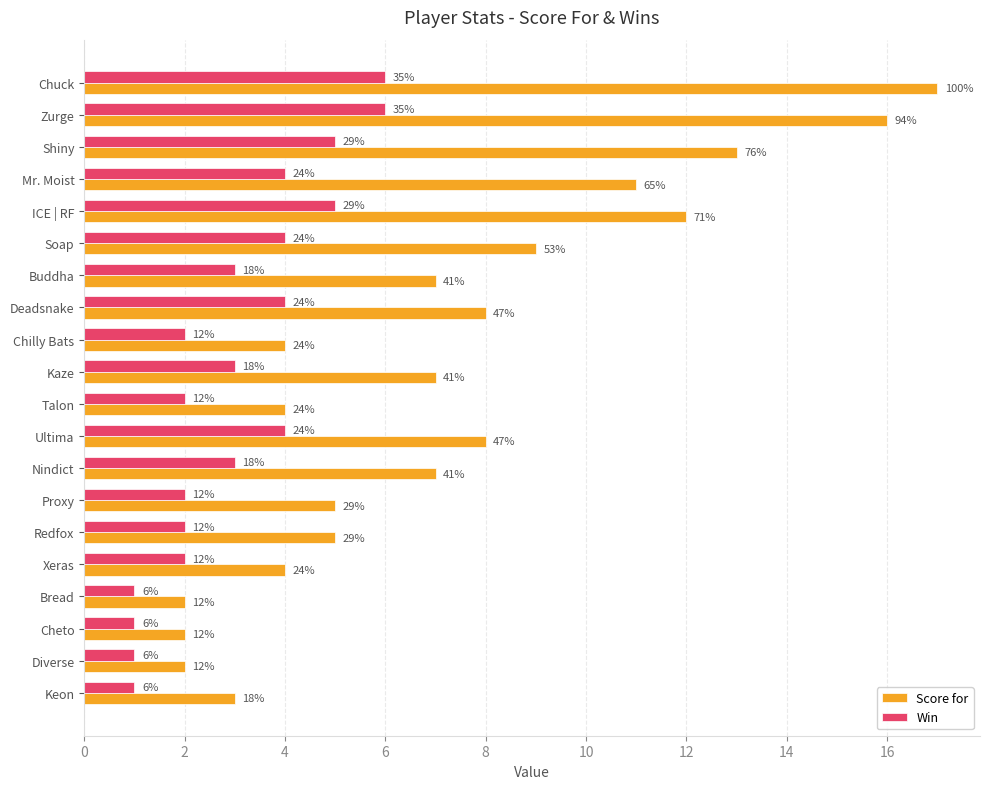

Reading left to right, transcribe all the data shown in this chart.

Score for: 17	16	13	11	12	9	7	8	4	7	4	8	7	5	5	4	2	2	2	3
Win: 6	6	5	4	5	4	3	4	2	3	2	4	3	2	2	2	1	1	1	1